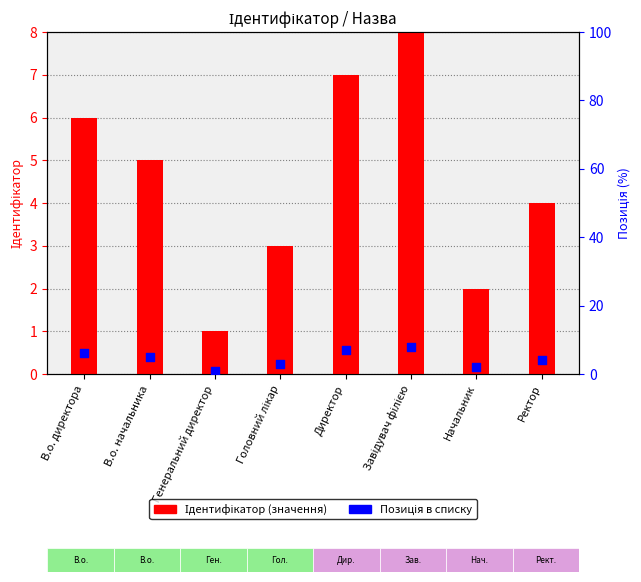

Which series has the largest total across all categories?

Ідентифікатор